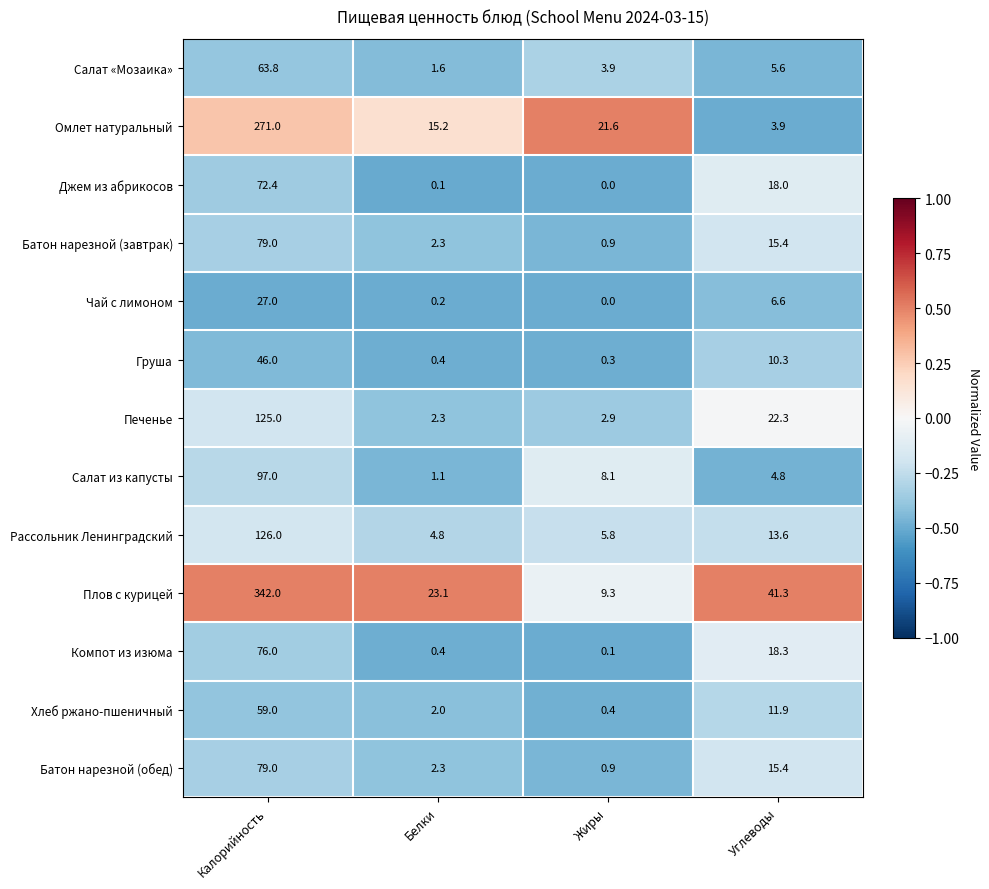

Which series has the largest range (max minus min)?

Плов с курицей